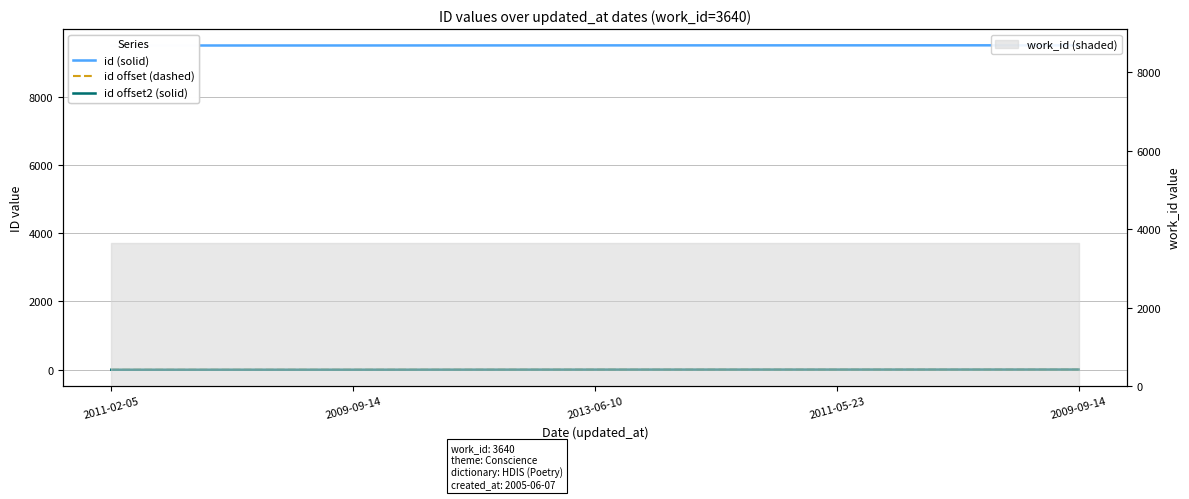

What is the value of the id offset2 (solid) point at the 3rd from the left?

3